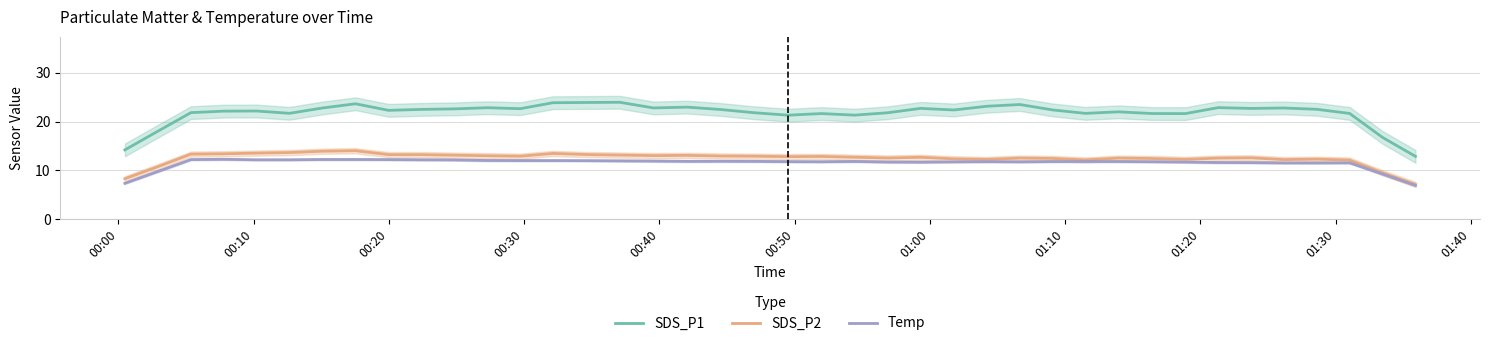

True or false: SDS_P2 and SDS_P1 intersect in this chart.

False